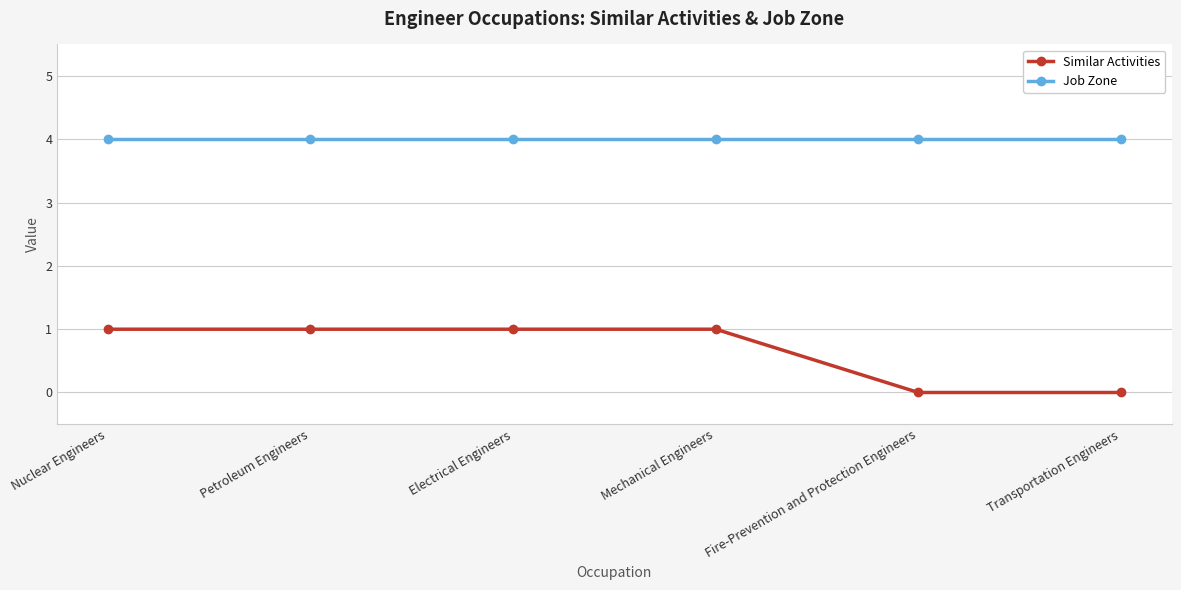

True or false: Similar Activities and Job Zone intersect in this chart.

False